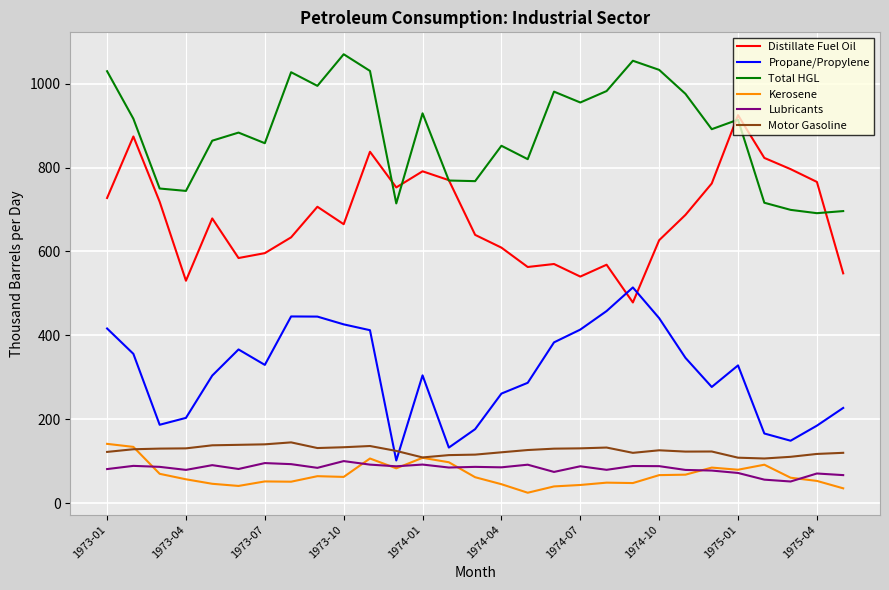

Which series has the largest total across all categories?

Total HGL